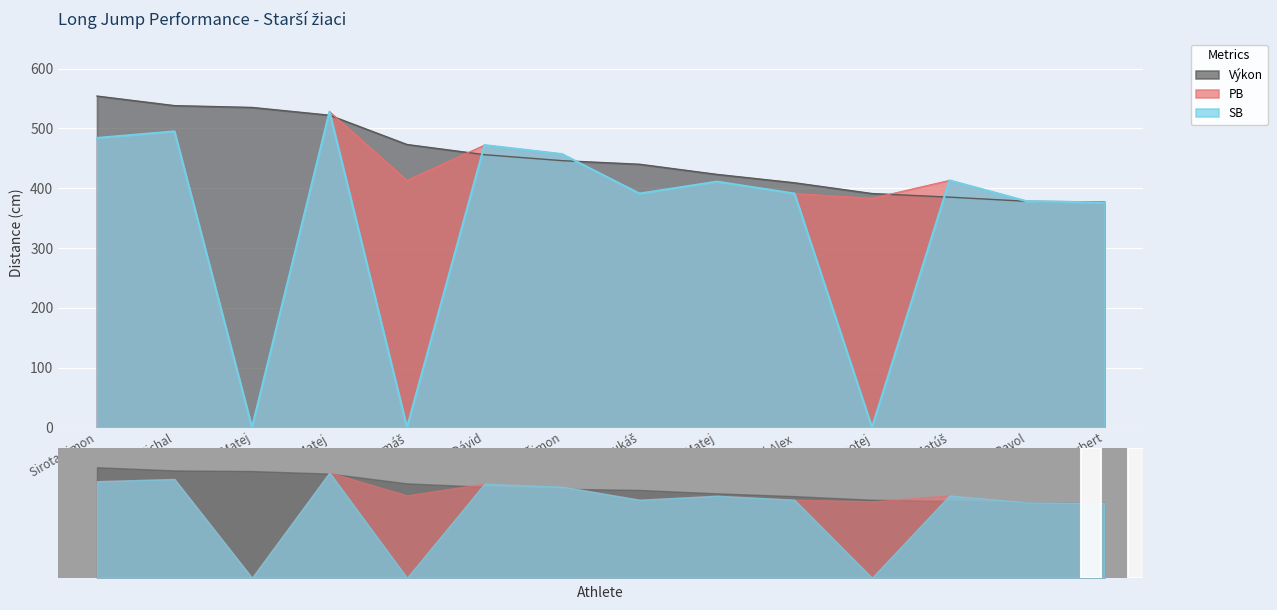

How many lines are shown in the chart?

3